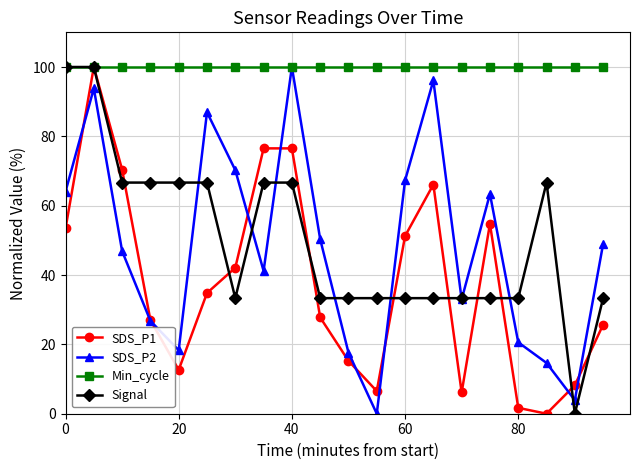

What is the value of the Min_cycle point at the 19th from the left?

100.0